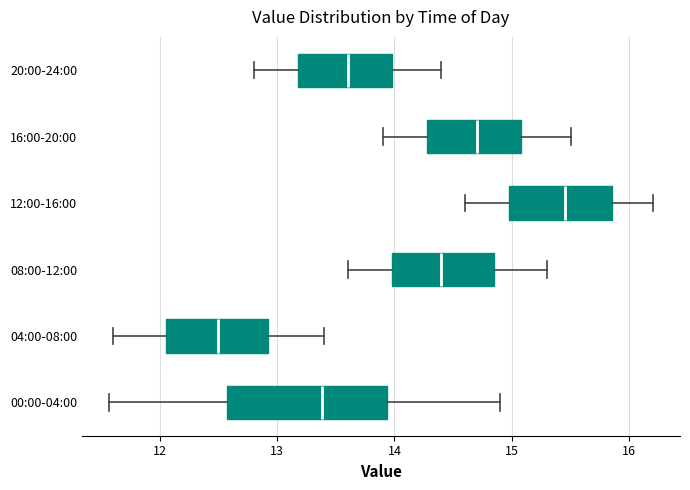

Which box has the furthest to the left median line?

04:00-08:00